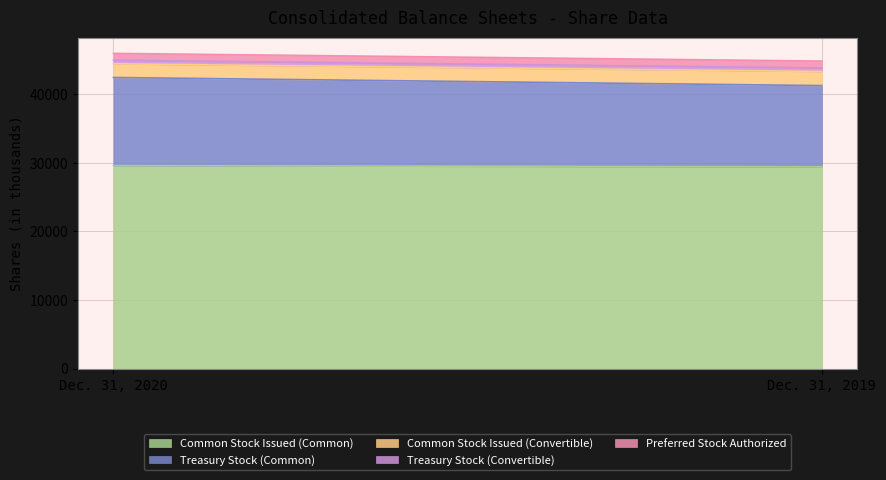

Does the chart display data point markers on the line(s)?

No